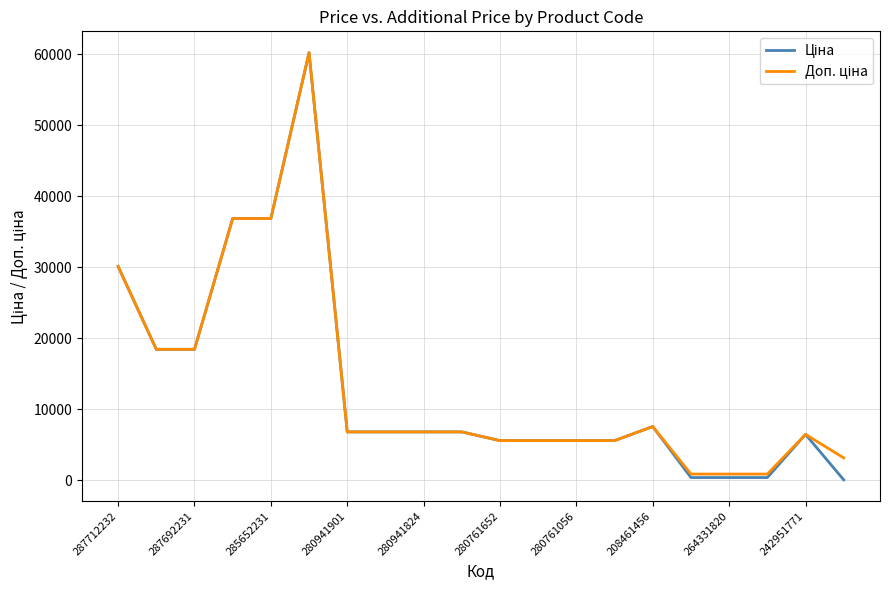

What is the greatest value displayed?

60205.6